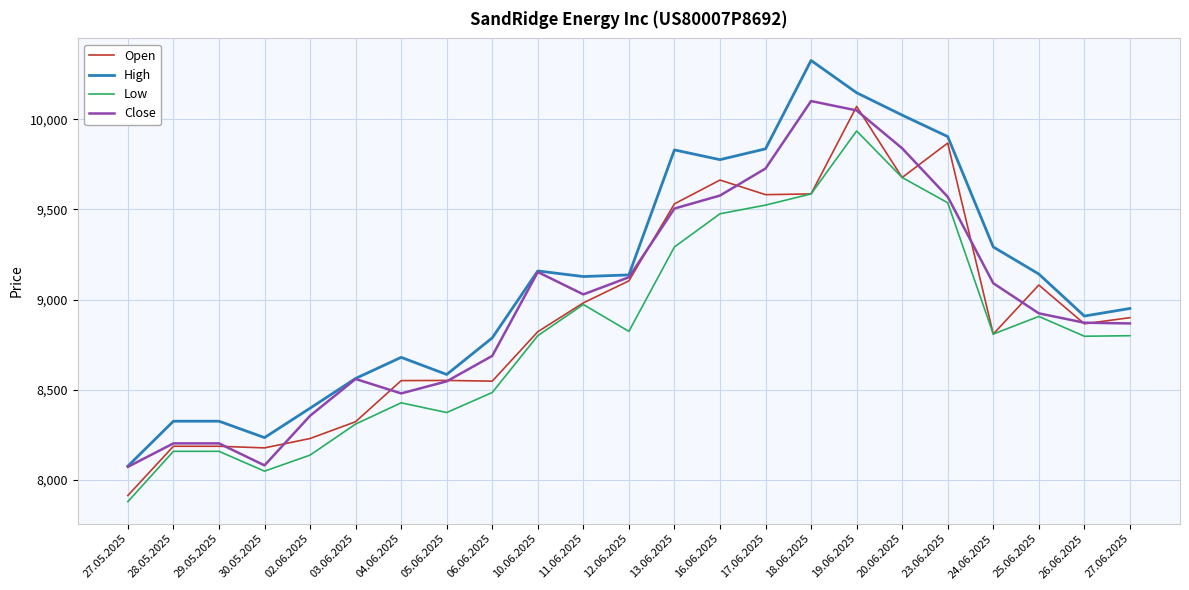

Is it true that Close equals 9727 at 17.06.2025?

True